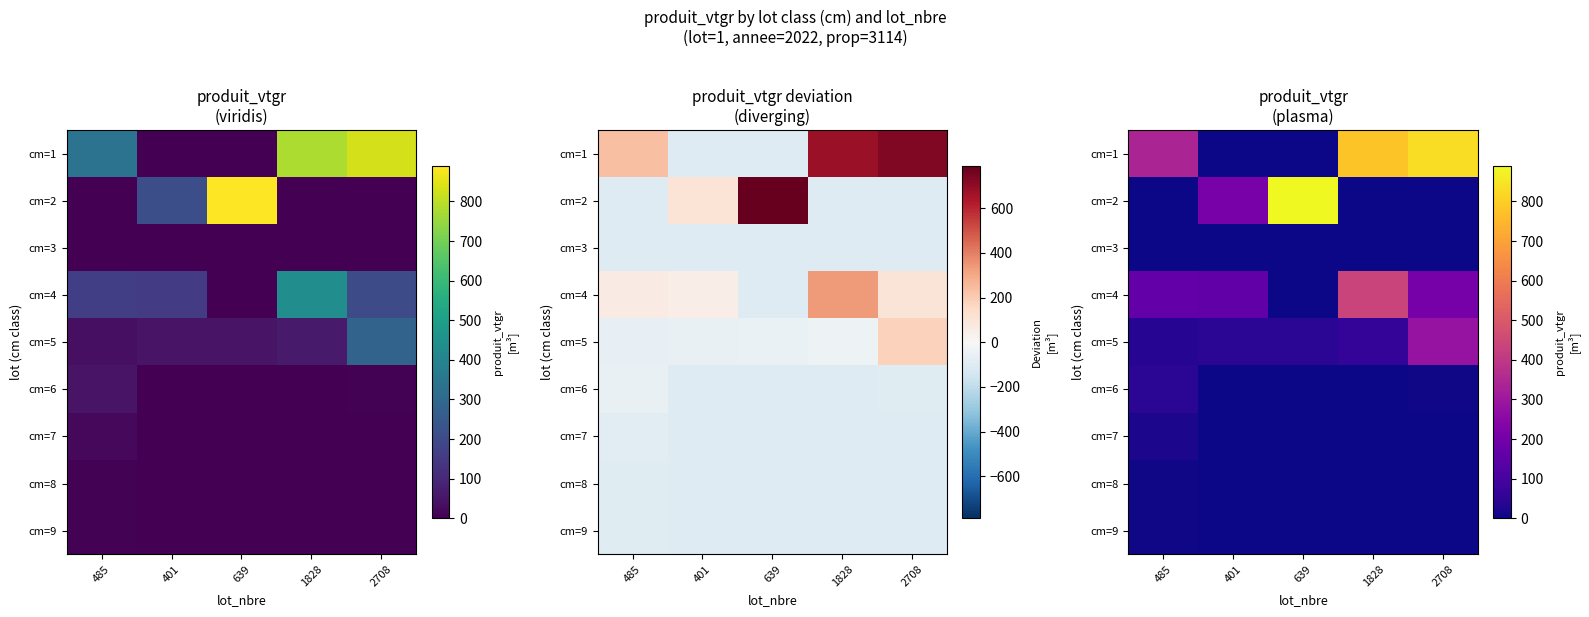

Is the value of cm=7 at 2708 greater than the value of cm=3 at 2708?

No